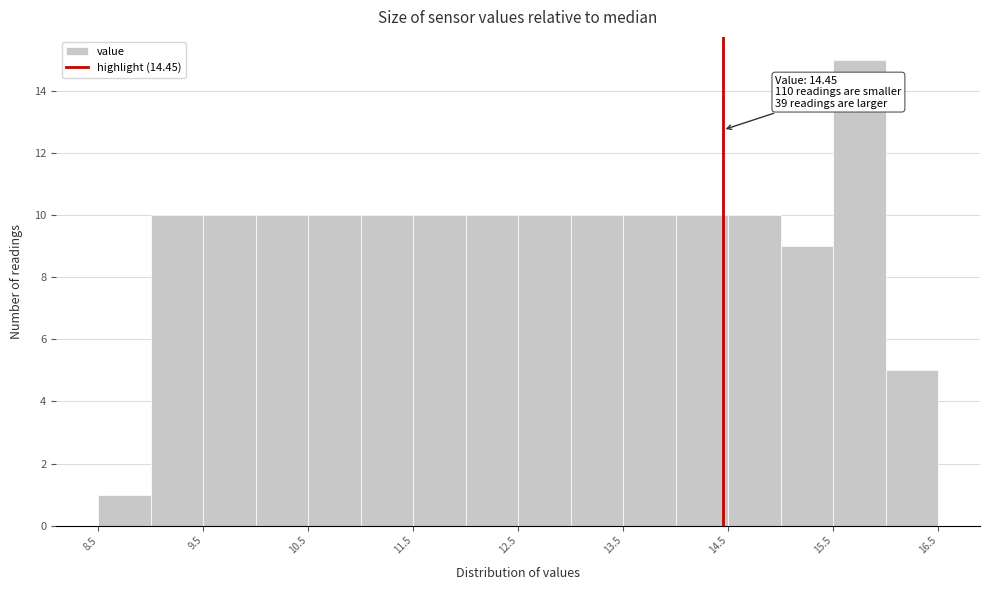

Which range on the x-axis has the tallest bar?

15.5 to 16.0